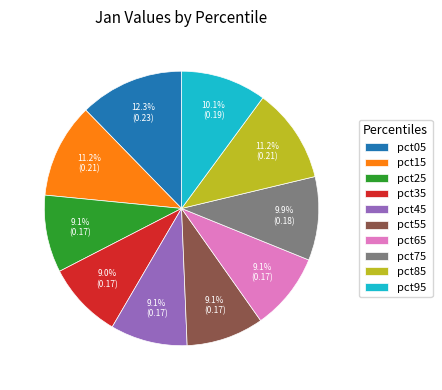

Which category has the biggest portion of the pie?

pct05